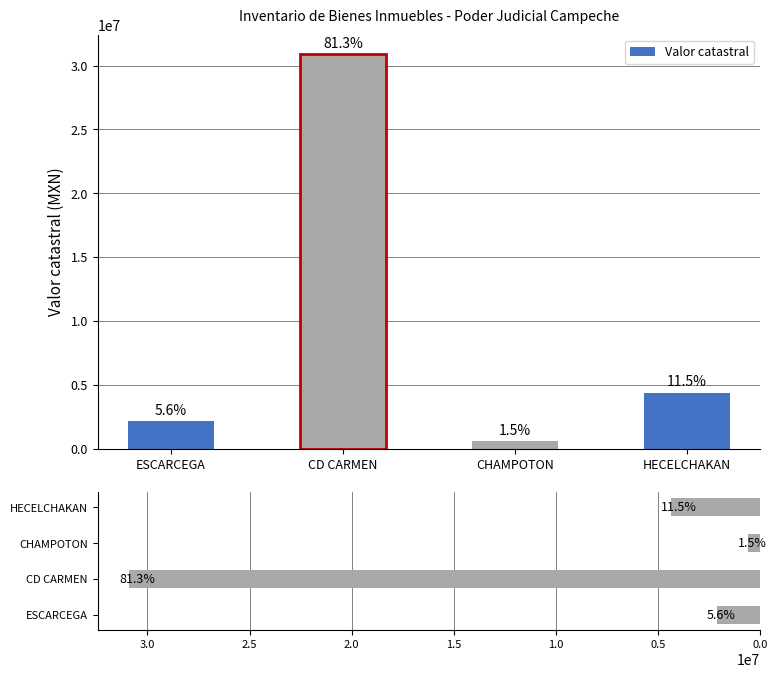

Reading right to left, extract all data points from this chart.

4379494.0	583332.0	30889330.5	2122838.2